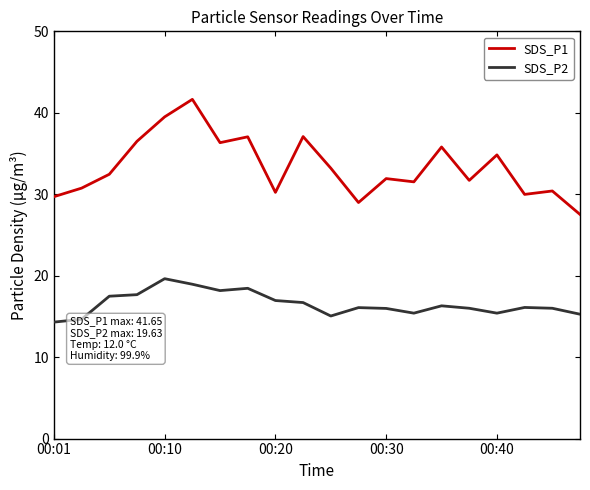

Which series has the largest total across all categories?

SDS_P1